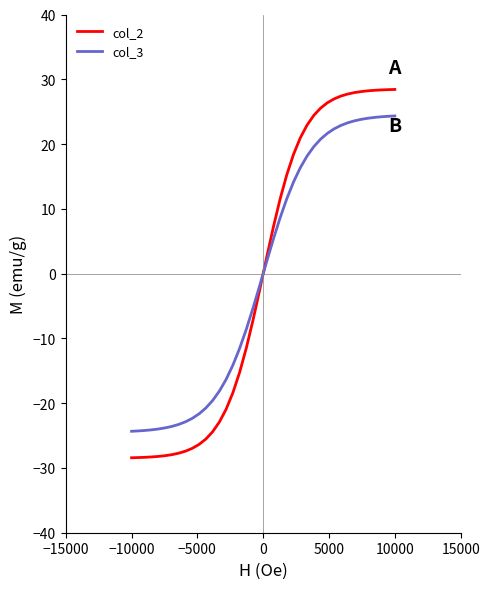

What is the maximum value shown in the chart?

28.4